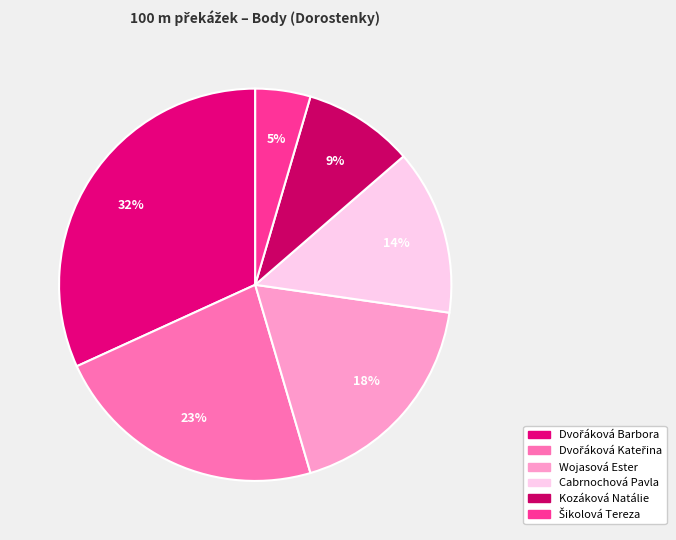

To the nearest percent, what portion does Cabrnochová Pavla represent?

14%